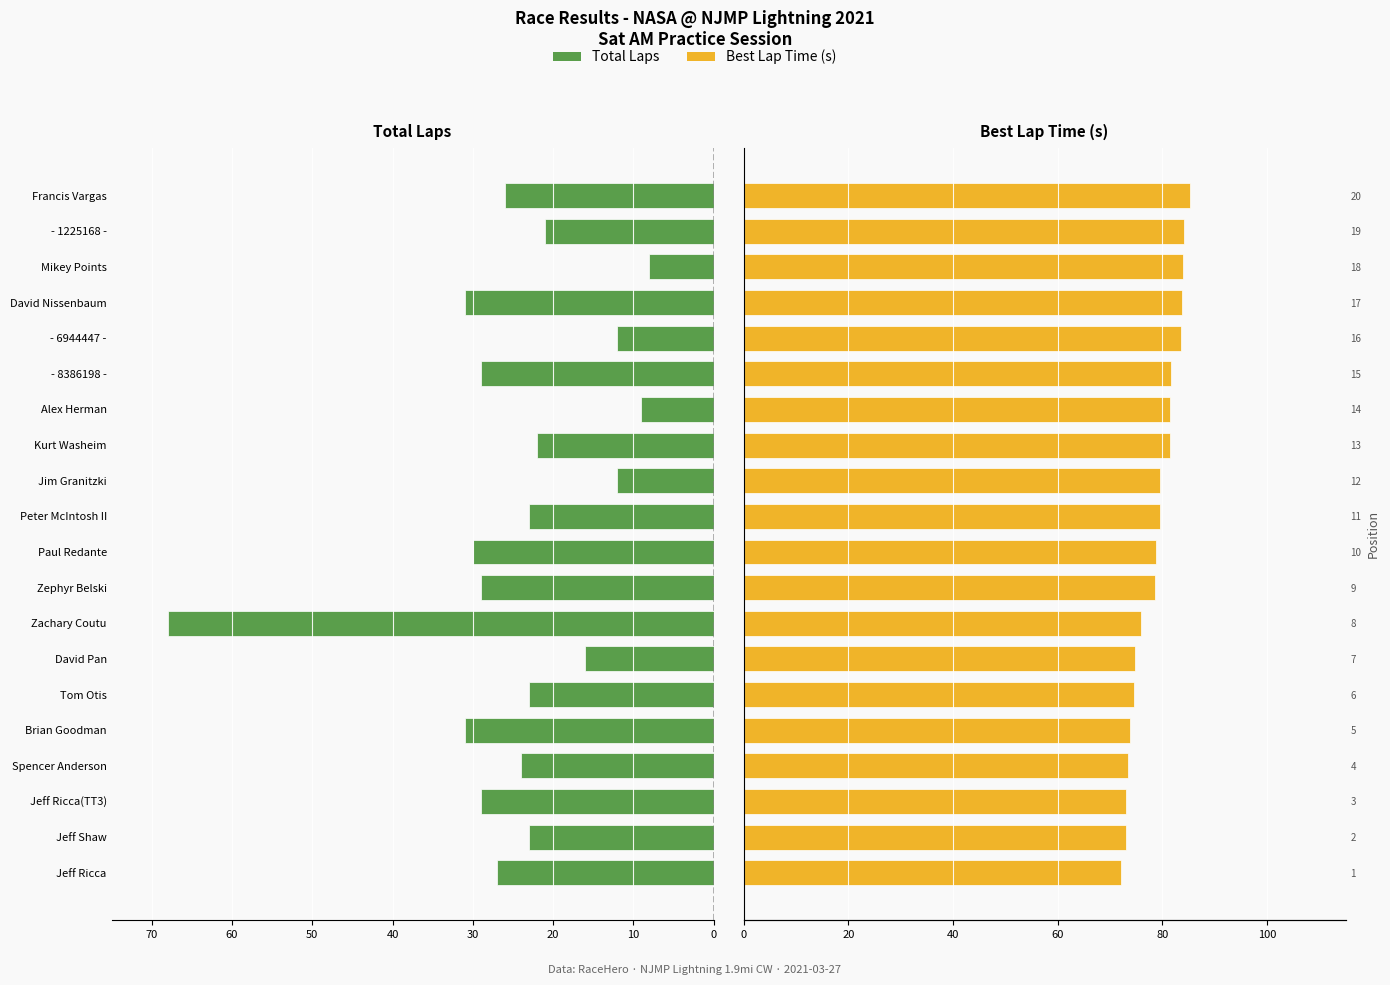

Which series has the largest total across all categories?

Best Lap Time (s)